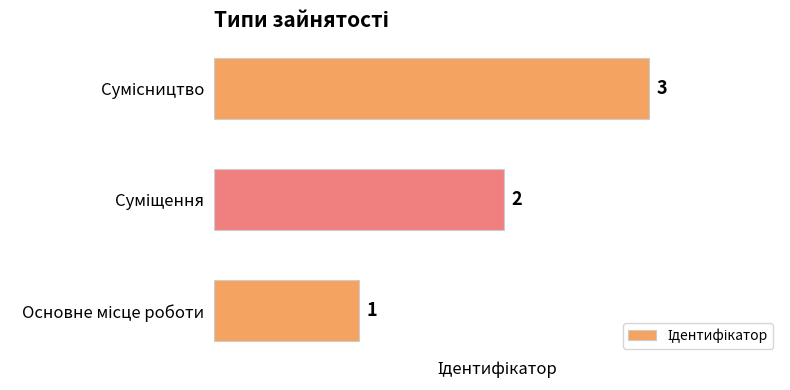

What is the maximum value shown in the chart?

3